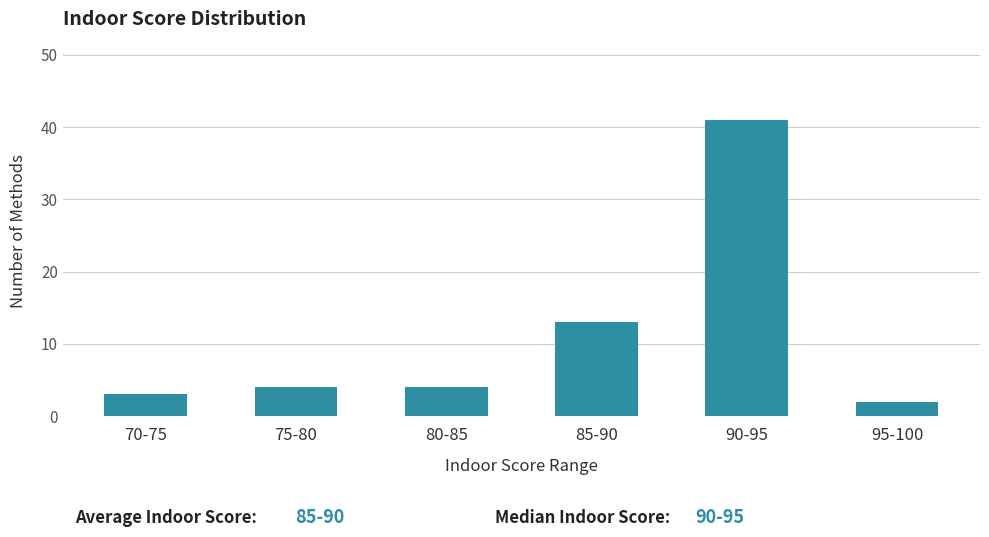

Reading left to right, list all the values displayed in this chart.

70-75=3	75-80=4	80-85=4	85-90=13	90-95=41	95-100=2